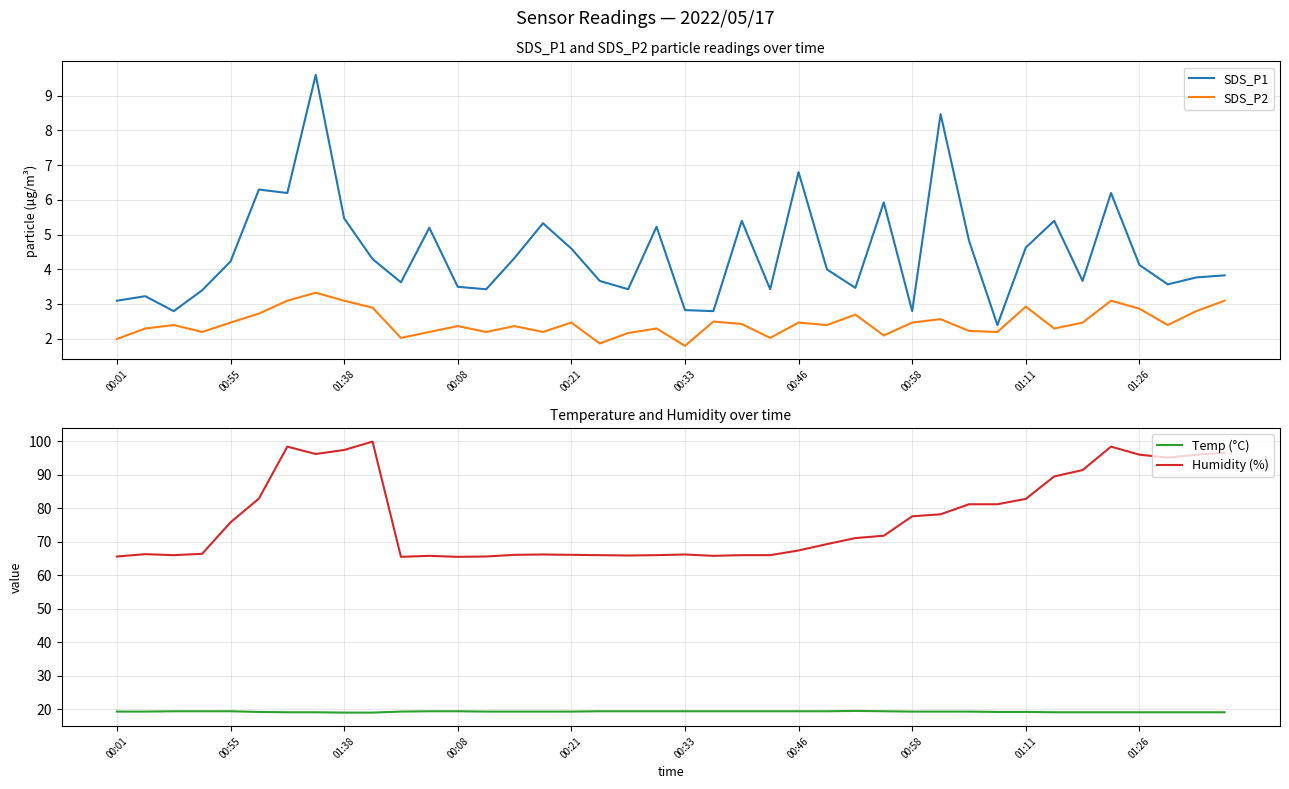

What is the highest value of the SDS_P2 series?

3.3